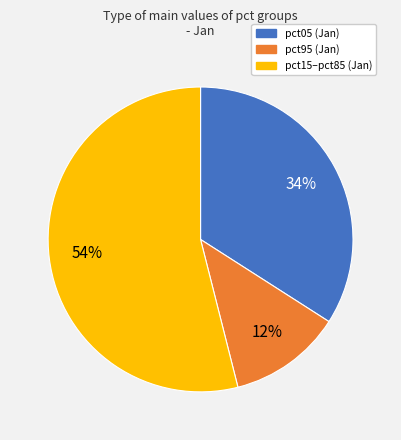

Is there a majority slice in this chart?

Yes